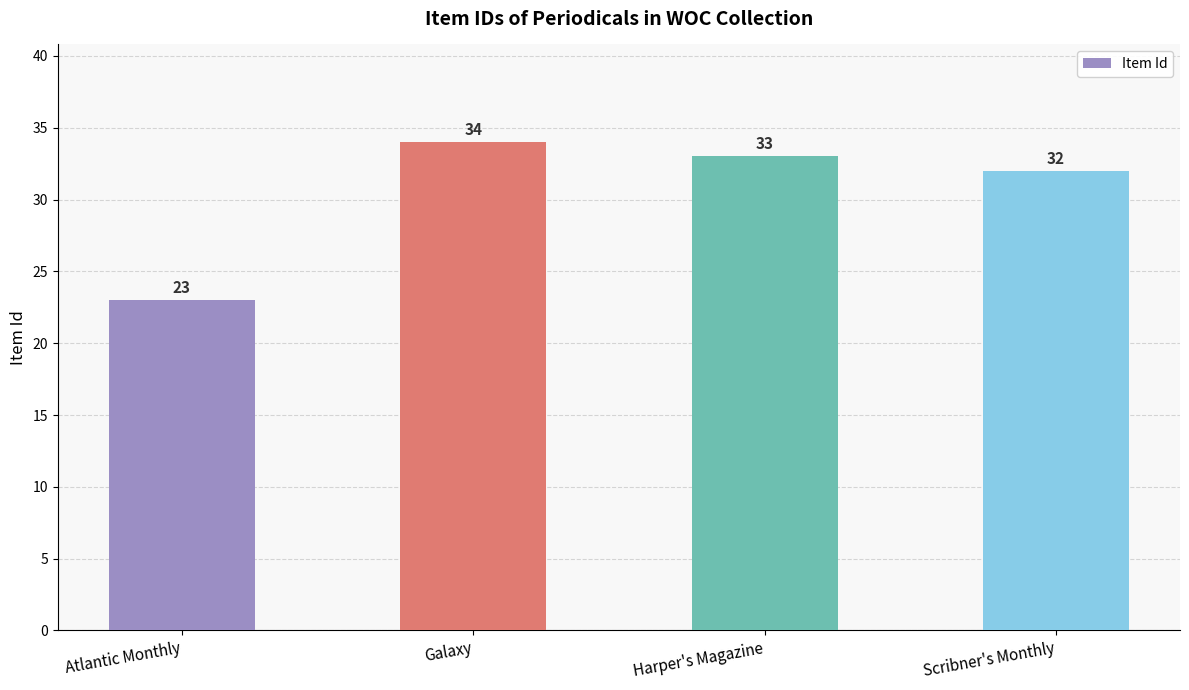

Which label corresponds to the smallest value in the chart?

Atlantic Monthly